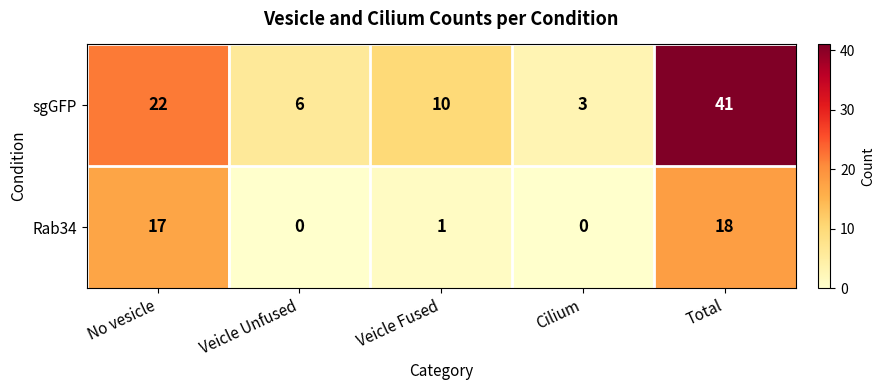

What value does the sgGFP series have at No vesicle?

22